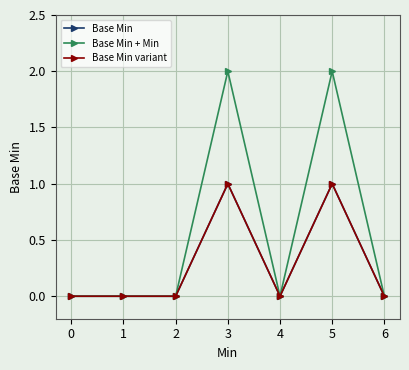

Does the chart have visible grid lines?

Yes